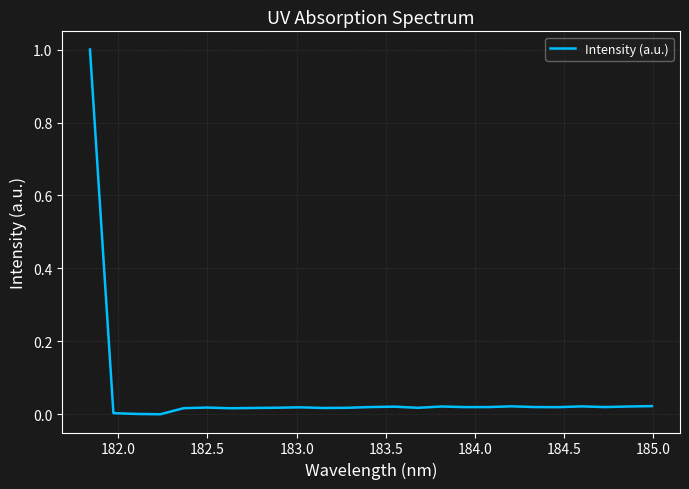

What is the difference between the maximum and minimum values?

1.0